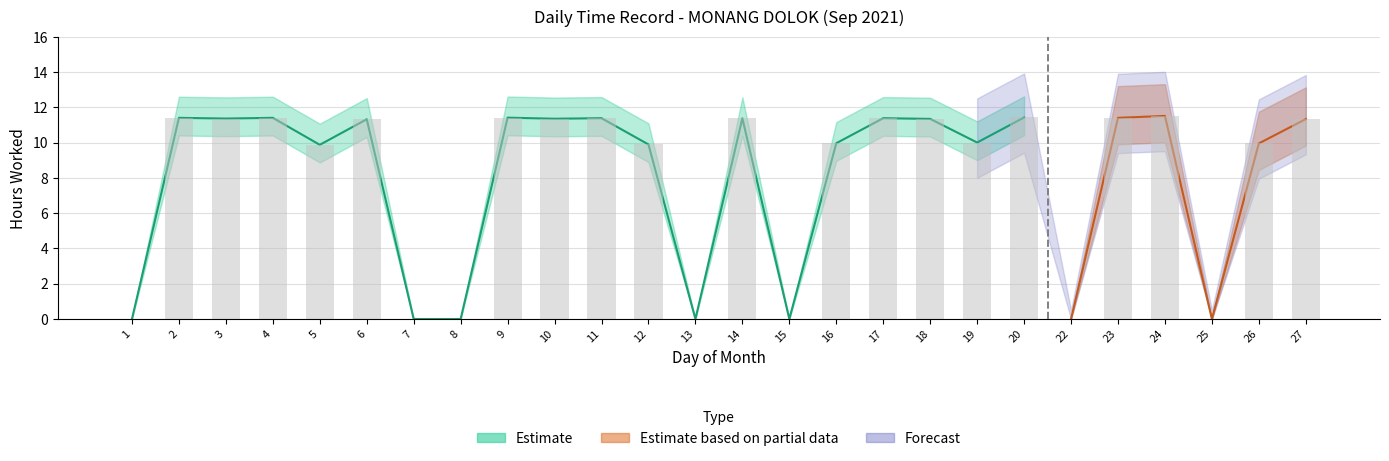

At which category does the chart reach its minimum across all series?

1